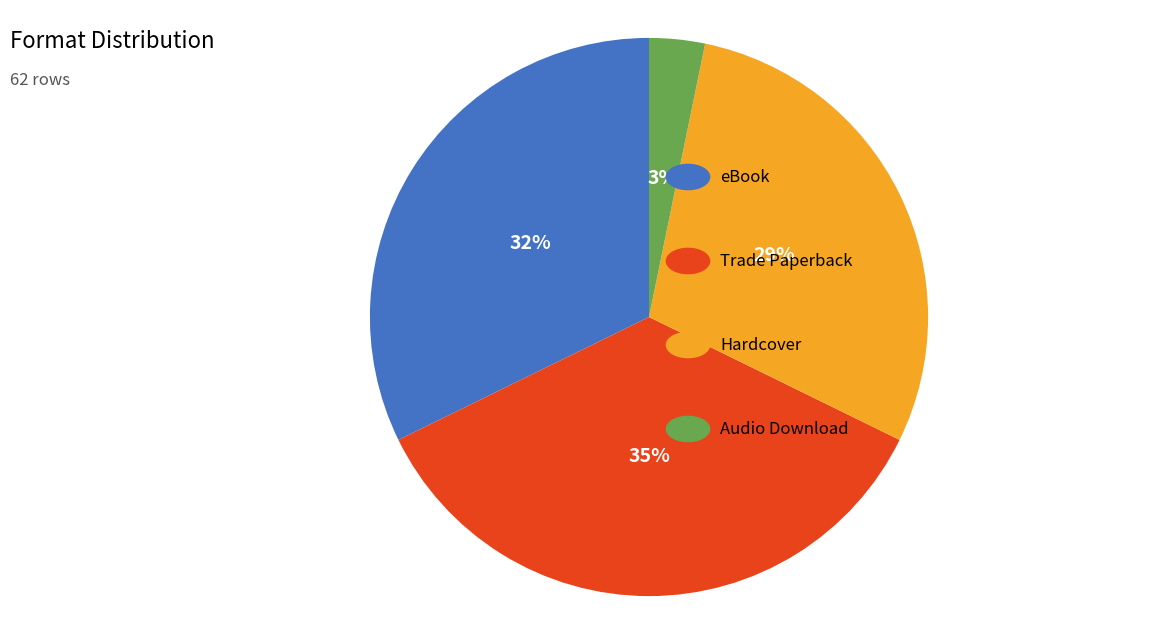

To the nearest percent, what is the average slice percentage?

25%